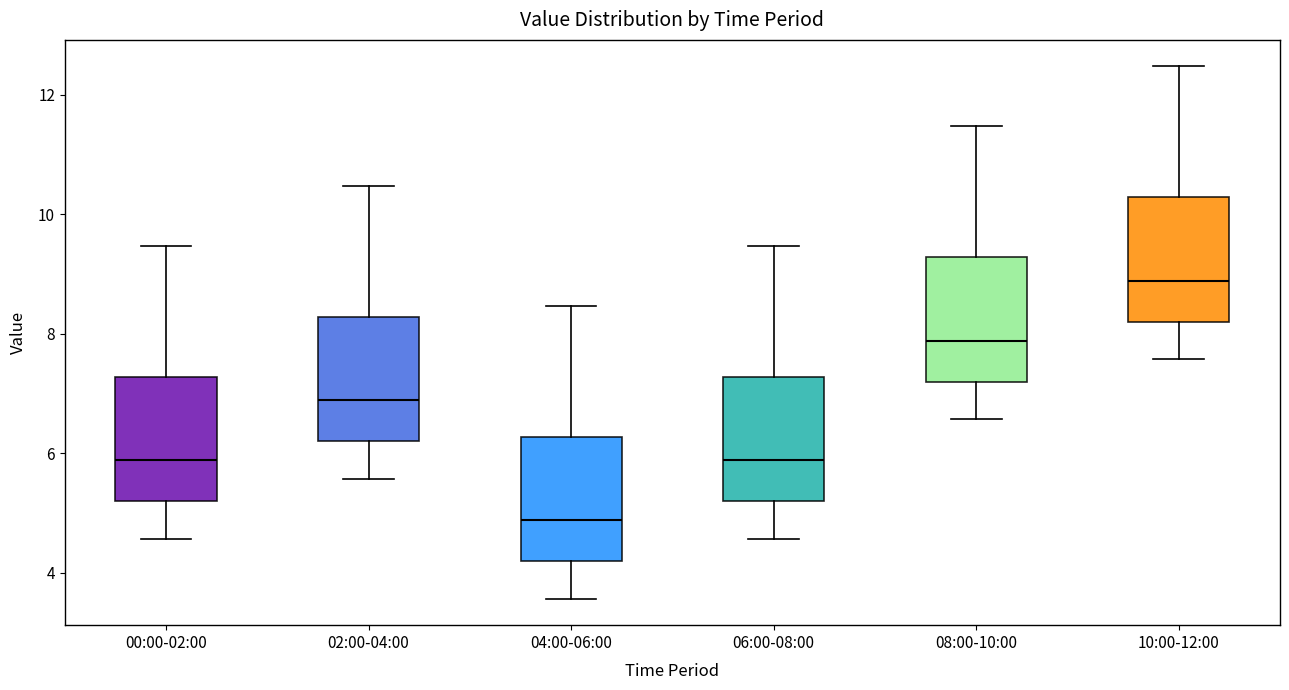

Reading left to right, read every box against the y-axis: the position of its median line, the range the box covers, and the ends of its whiskers. The values are not printed on the chart, so give them approximately, as read against the axis.

00:00-02:00: median 5.8, box 5.2 to 7.2, whiskers 4.6 to 9.4
02:00-04:00: median 6.8, box 6.2 to 8.2, whiskers 5.6 to 10.4
04:00-06:00: median 4.8, box 4.2 to 6.2, whiskers 3.6 to 8.4
06:00-08:00: median 5.8, box 5.2 to 7.2, whiskers 4.6 to 9.4
08:00-10:00: median 7.8, box 7.2 to 9.2, whiskers 6.6 to 11.4
10:00-12:00: median 8.8, box 8.2 to 10.2, whiskers 7.6 to 12.4